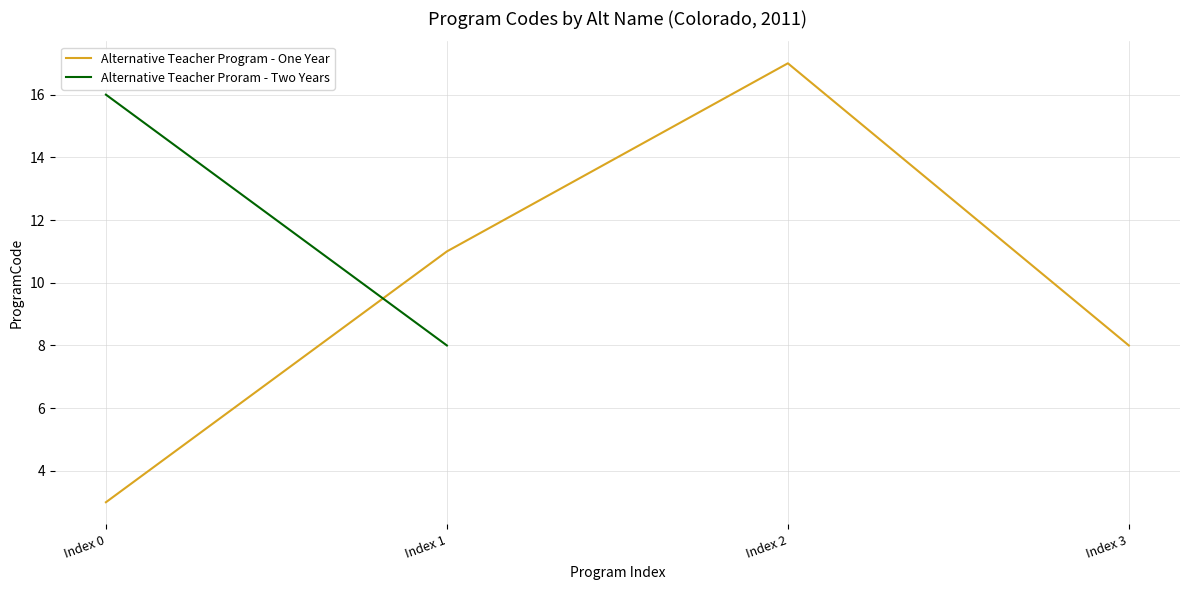

List the labels in order of value, largest first.

Index 2, Index 1, Index 3, Index 0